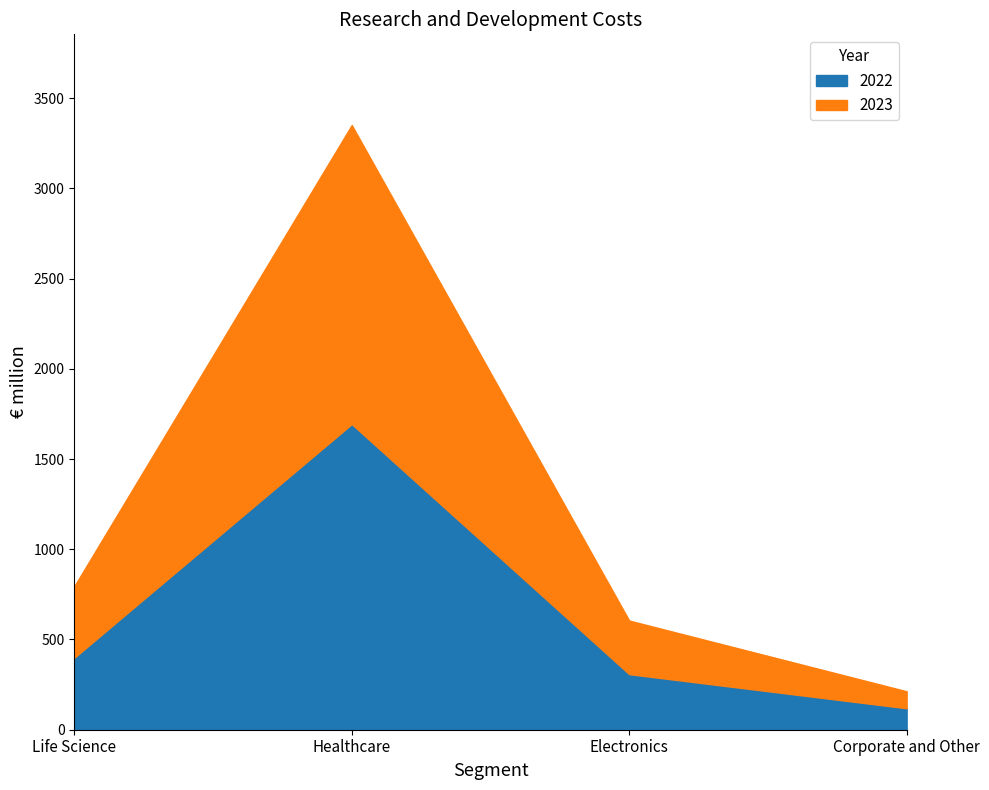

What is the spread (max minus min) of values at Healthcare?

1657